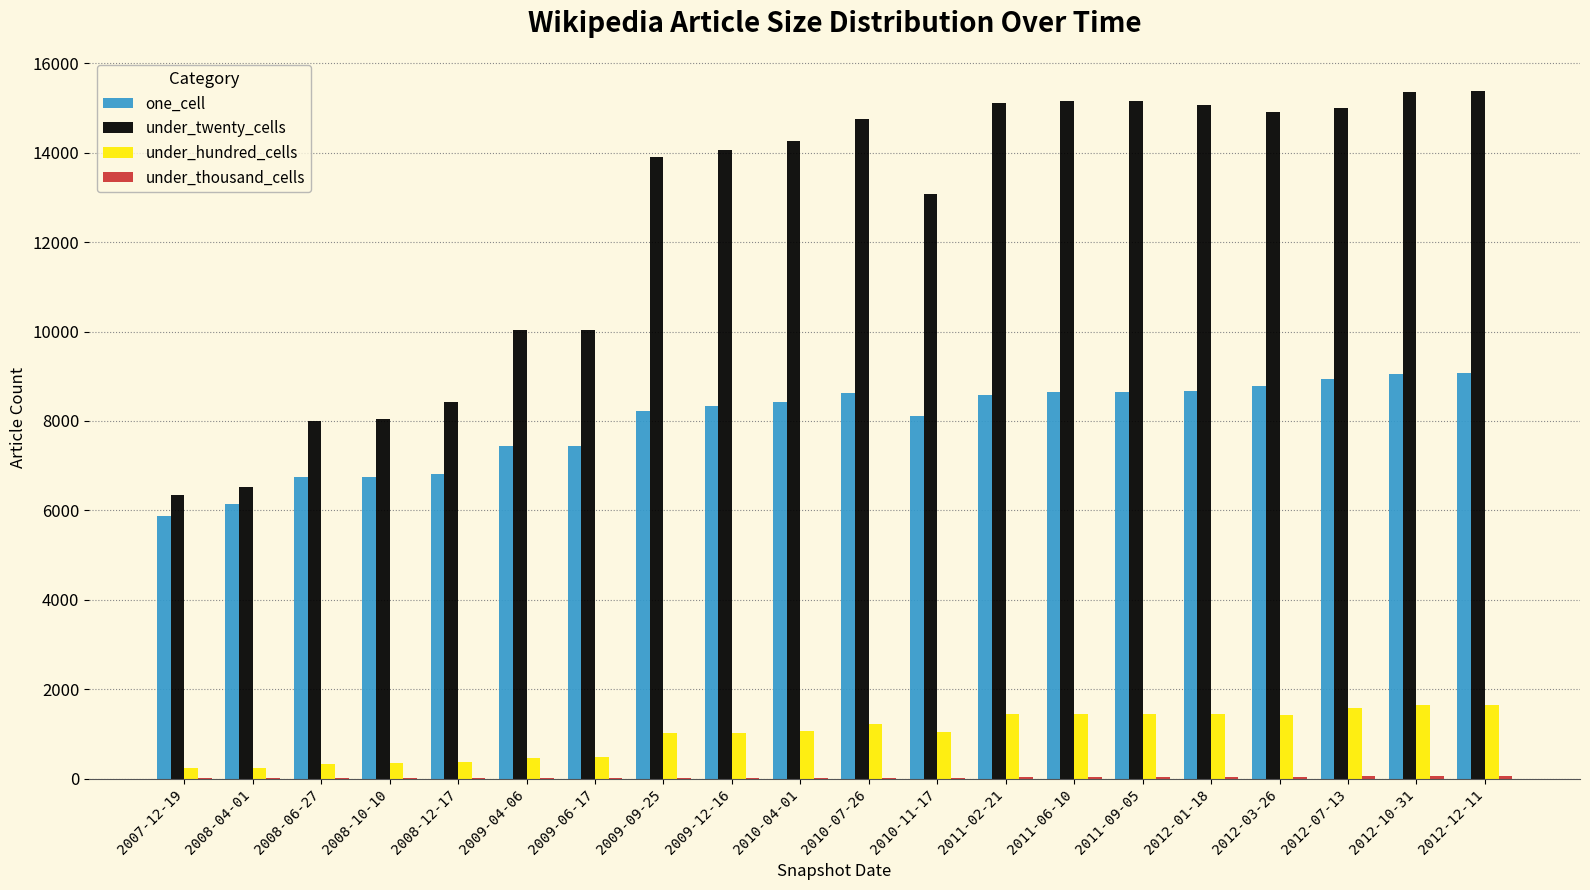

Between 2008-04-01 and 2011-06-10, which series saw the biggest shift?

under_twenty_cells